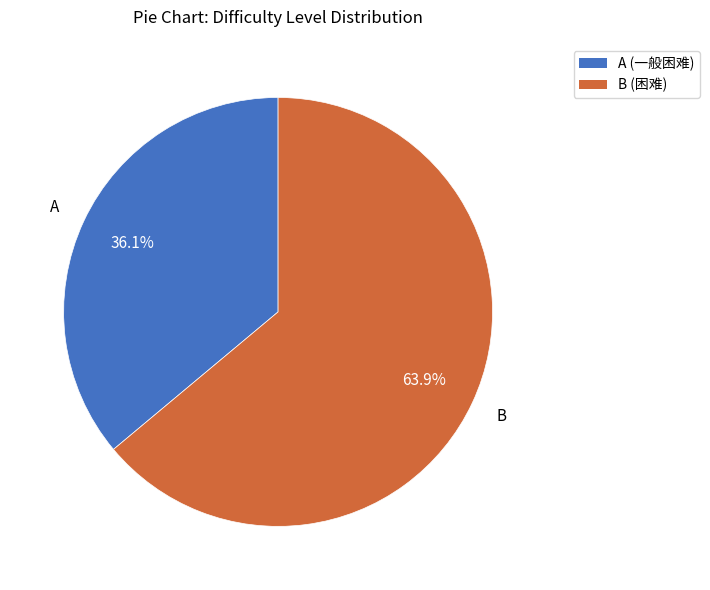

To the nearest percent, what percentage of the pie is A?

36%